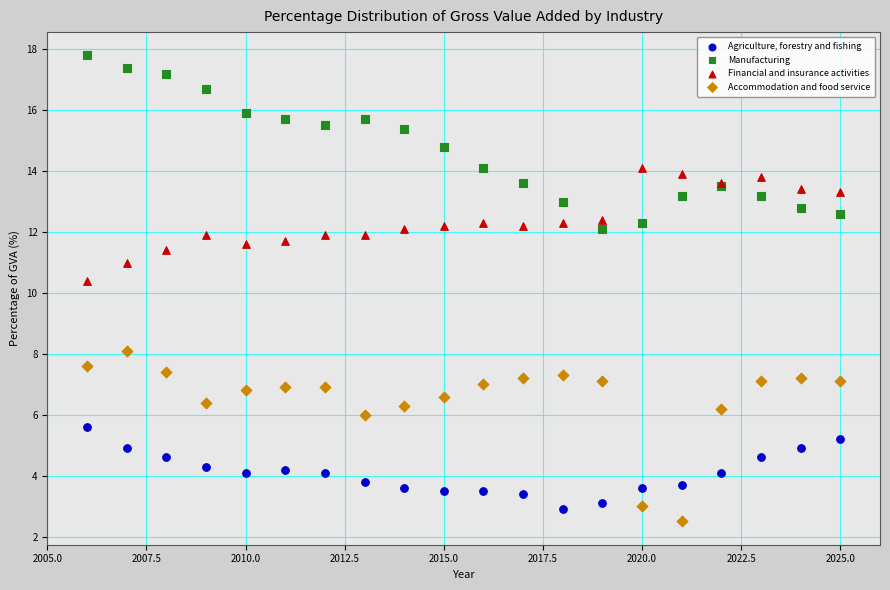

What are all the series names shown in the legend?

Agriculture, forestry and fishing, Manufacturing, Financial and insurance activities, Accommodation and food service